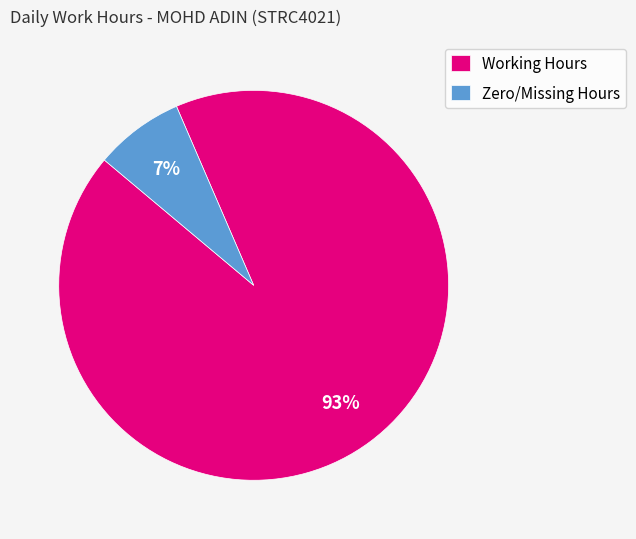

Which slice is the smallest?

Zero/Missing Hours